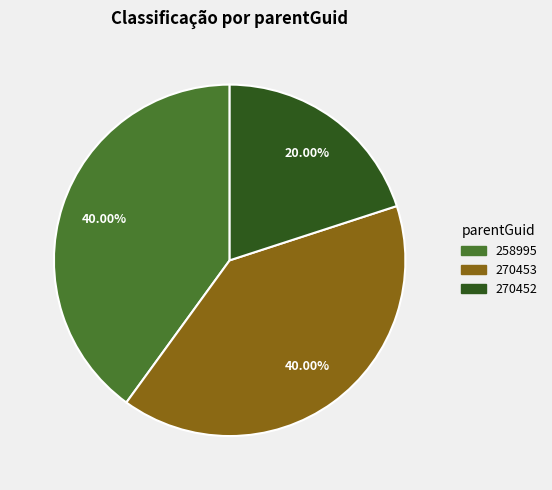

To the nearest percent, what is the difference between the largest and smallest slice percentages?

20%